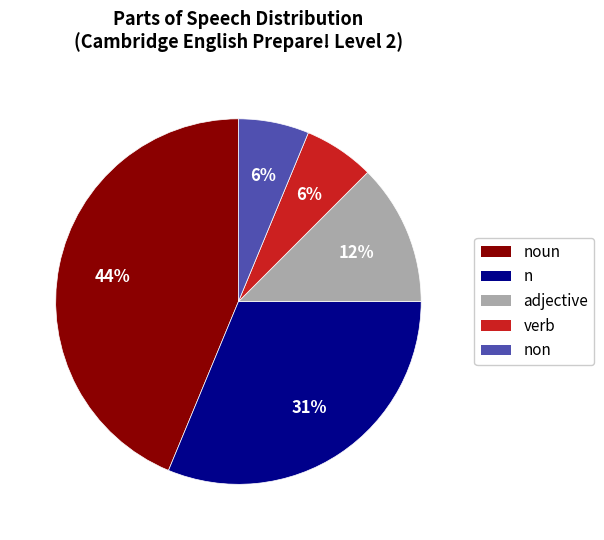

To the nearest percent, what is the difference between the adjective and verb slice percentages?

6%